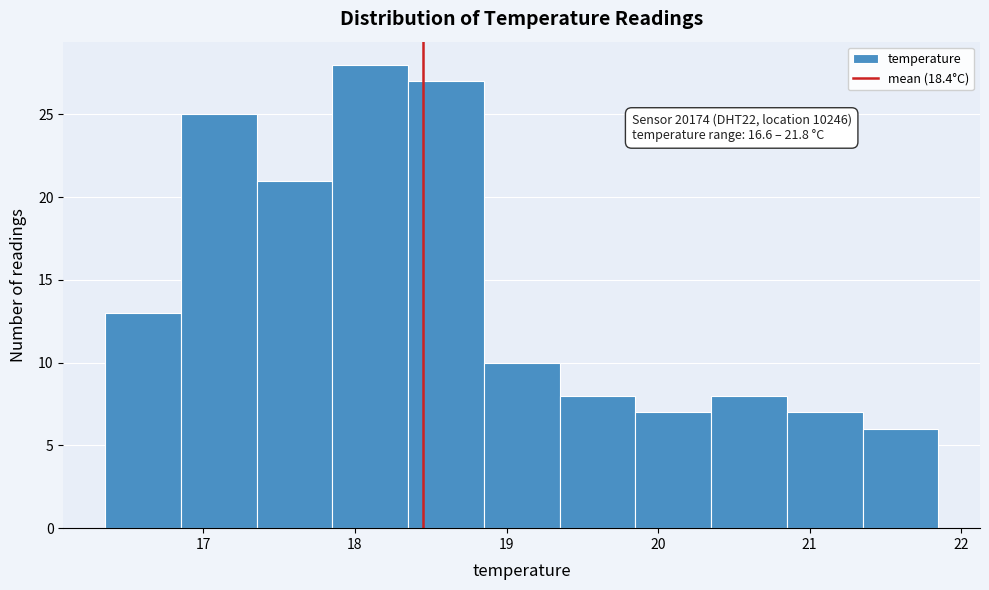

Which range on the x-axis has the tallest bar?

17.85 to 18.35